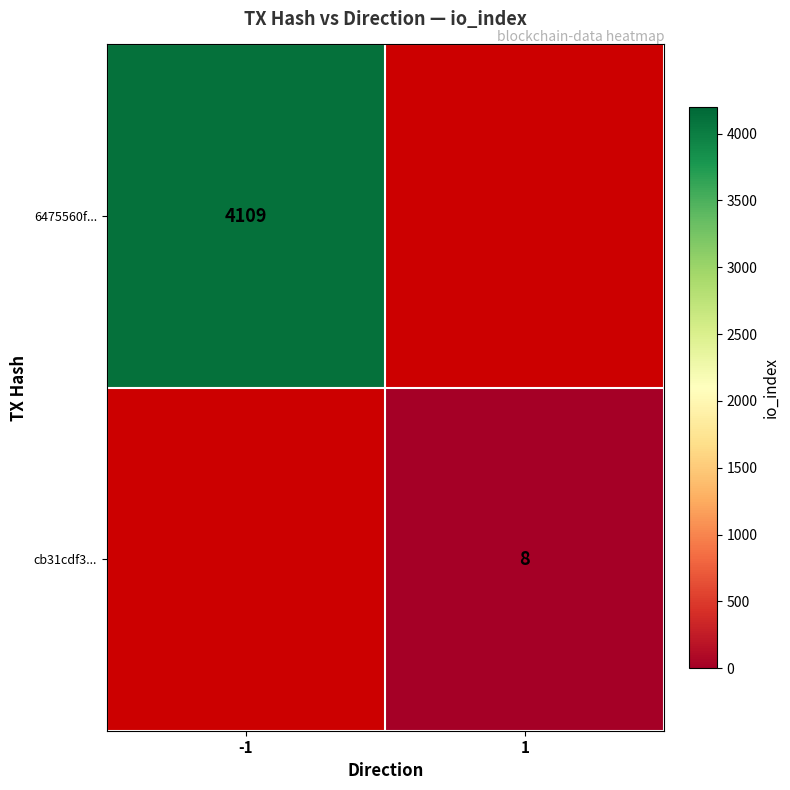

At which category does the chart reach its peak across all series?

-1